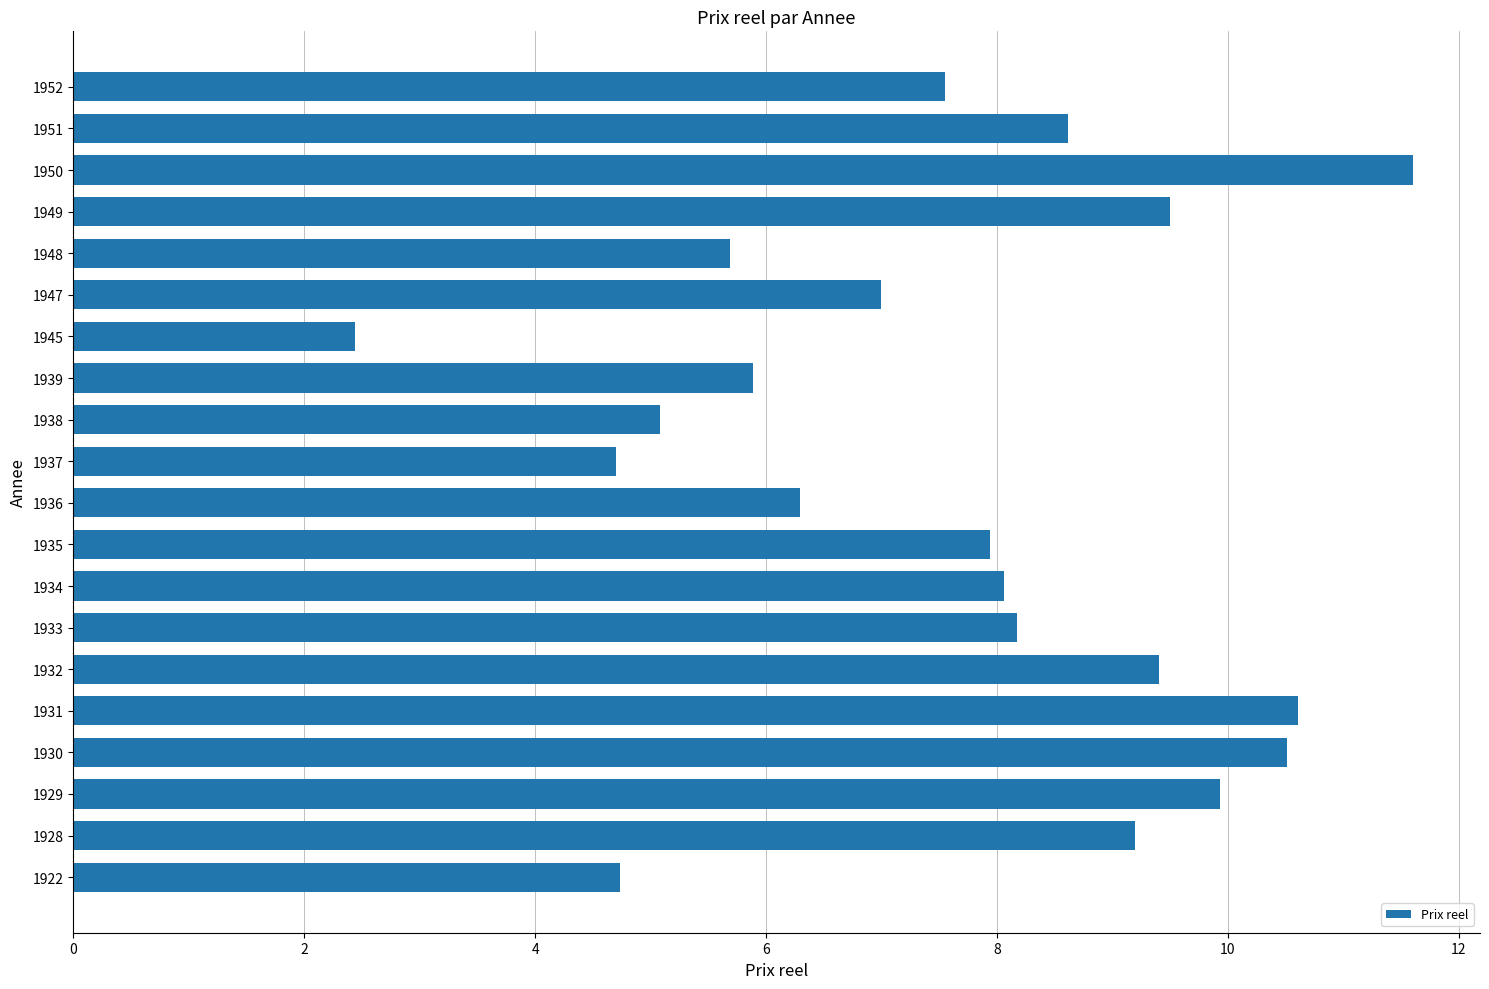

Is it true that the value at 1929 is 9.9?

True